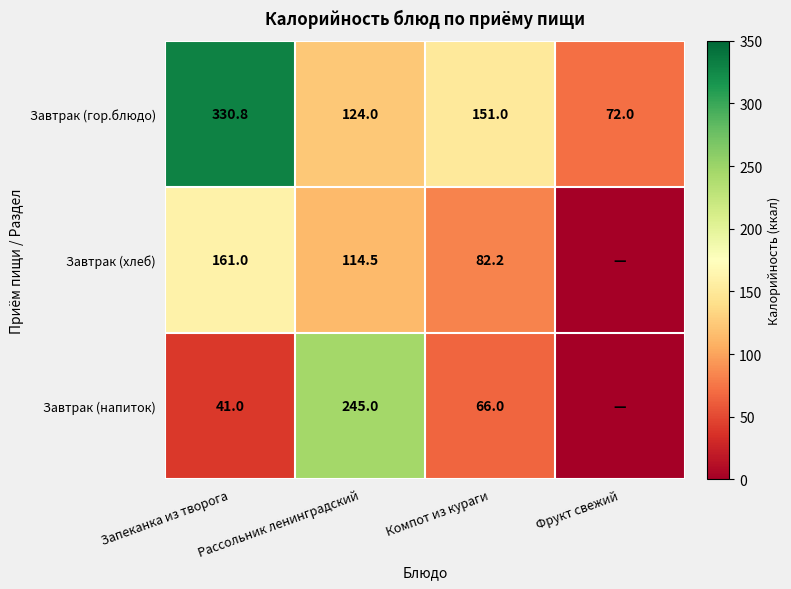

What is the difference between the Завтрак (гор.блюдо) values at Рассольник ленинградский and Фрукт свежий?

52.0